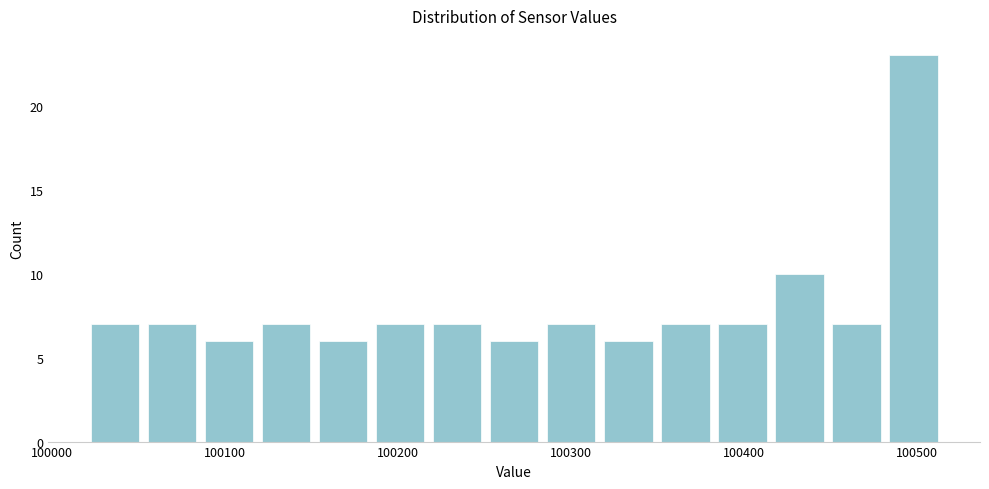

Around what value on the x-axis is the tallest bar? Give the approximate position of its centre, as read against the axis.

100500